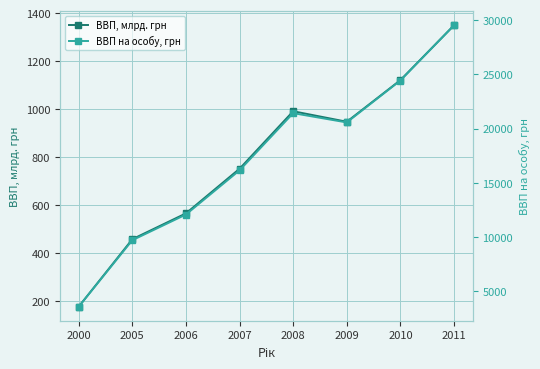

True or false: ВВП, млрд. грн has a value of 668.6 at 2005.

False